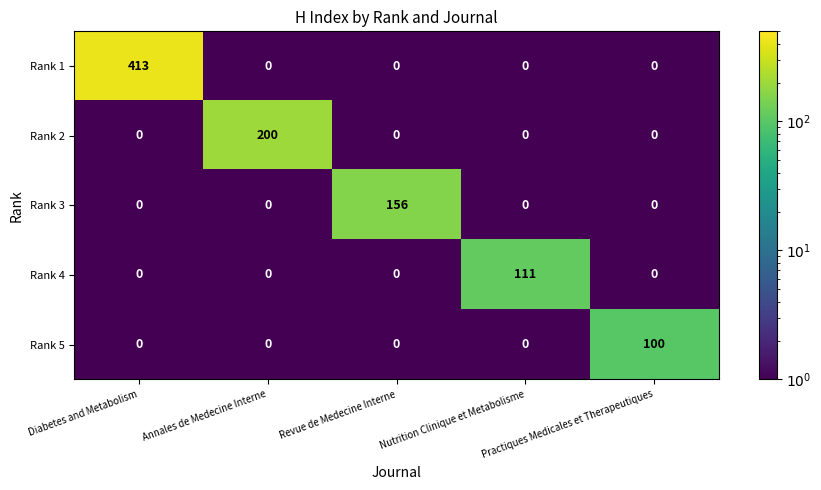

What is the difference between the maximum and second lowest values in the Rank 4 series?

111